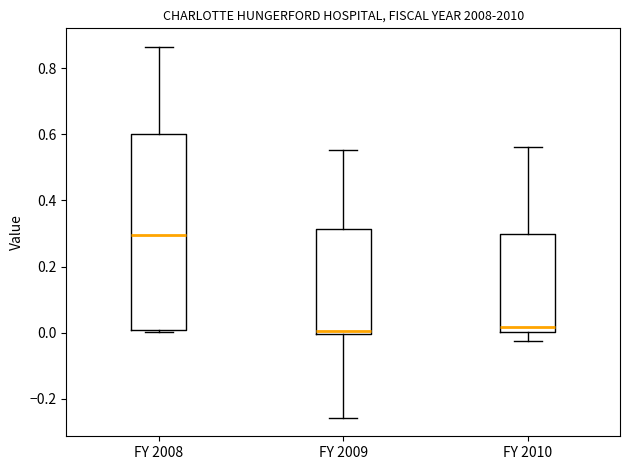

Which box has the highest median line?

FY 2008